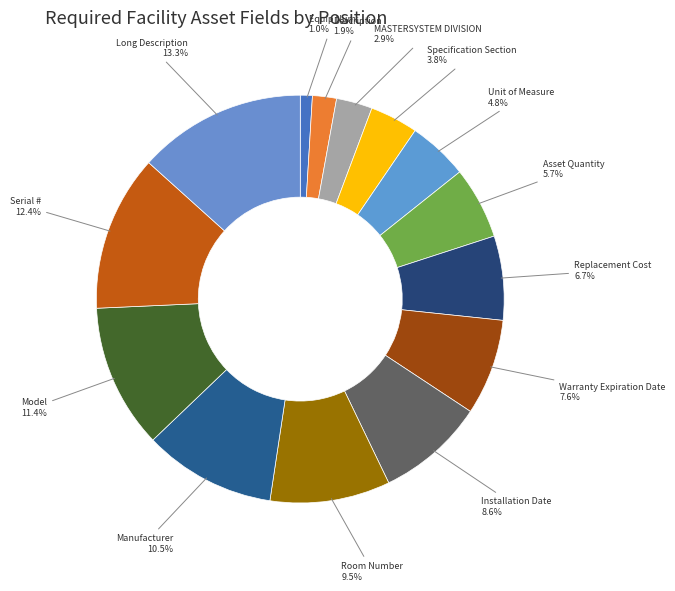

How many slices are in this pie chart?

14